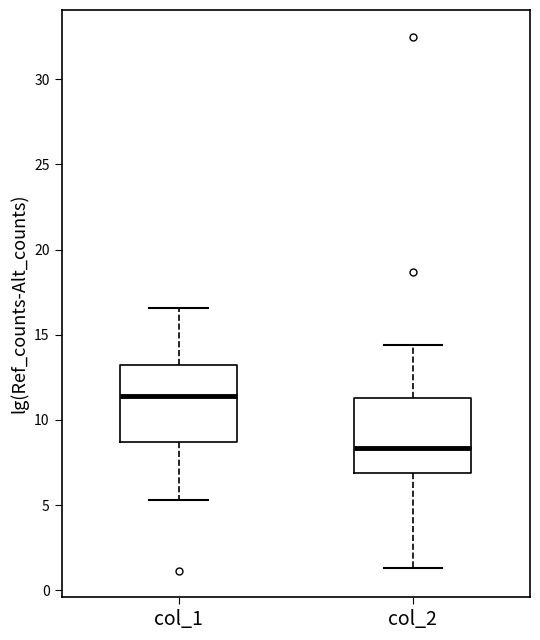

Where is the upper edge of the box for col_1 on the y-axis? The values are not printed on the chart, so give them approximately, as read against the axis.

13.0